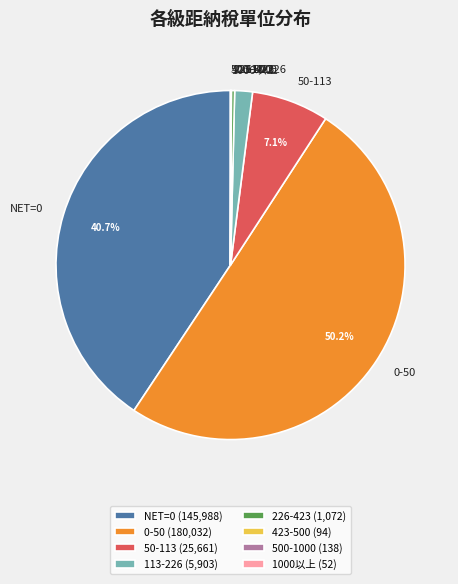

What is the largest slice in the pie chart?

0-50